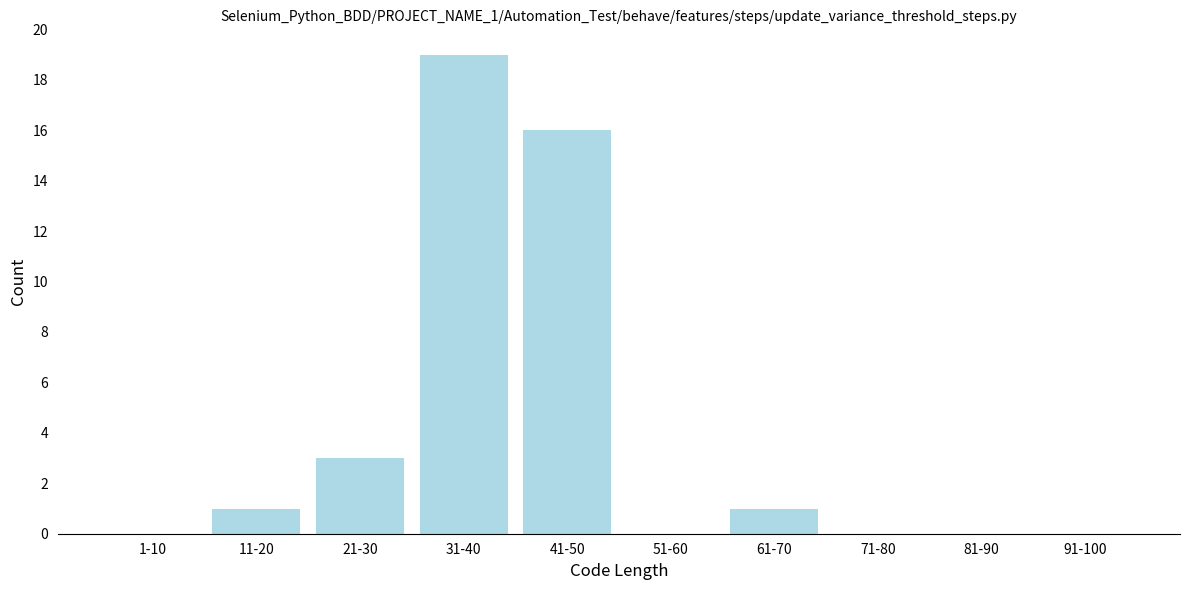

Reading left to right, extract all data points from this chart.

1-10=0	11-20=1	21-30=3	31-40=19	41-50=16	51-60=0	61-70=1	71-80=0	81-90=0	91-100=0